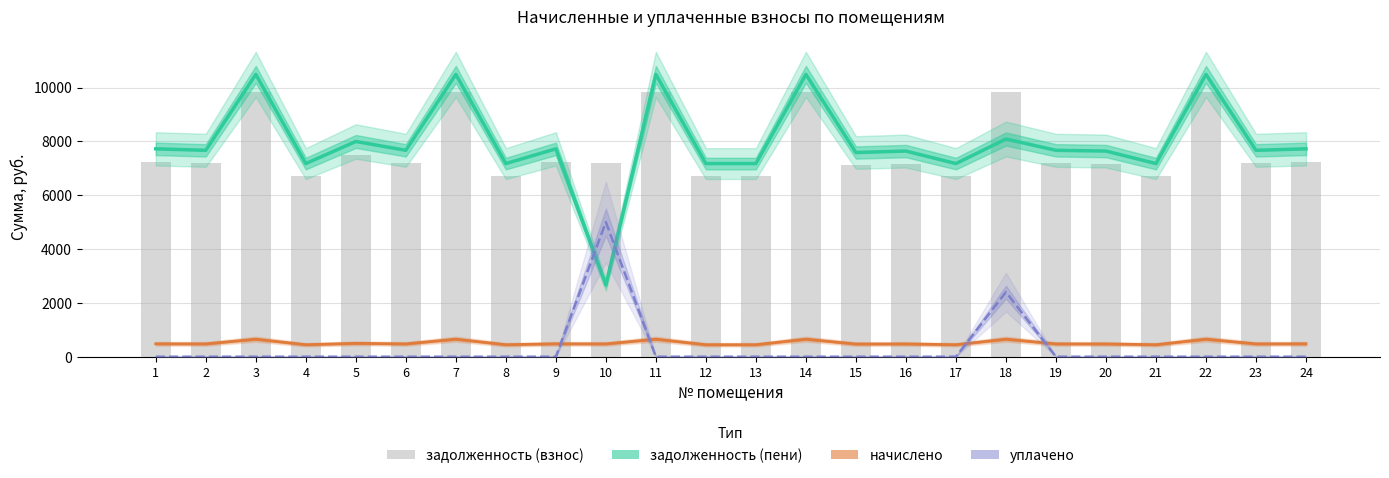

What is the value of the задолженность (взнос) bar at the 15th from the left?

7113.4